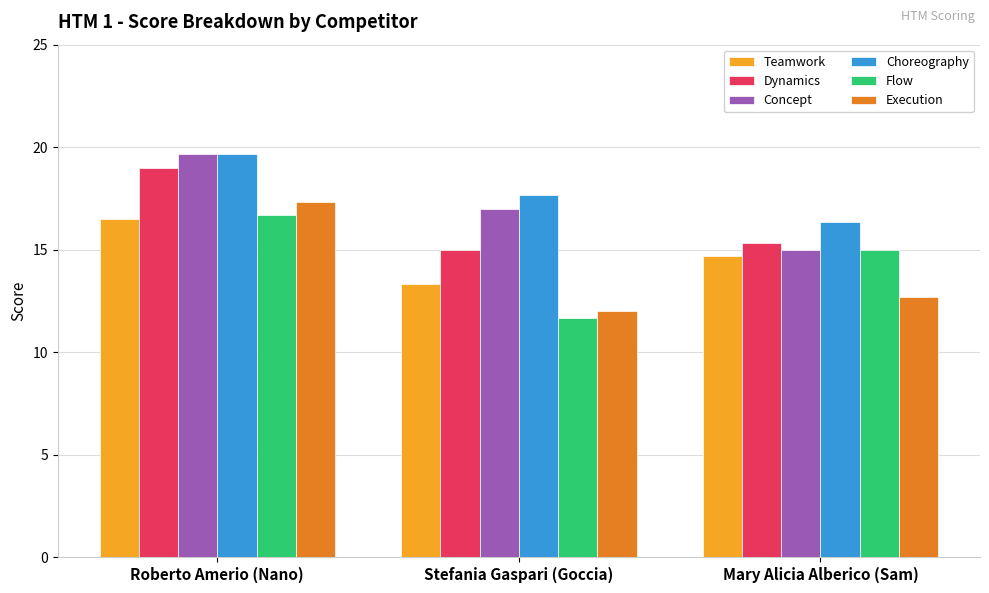

Count the Flow values in the range 11 to 16.

2